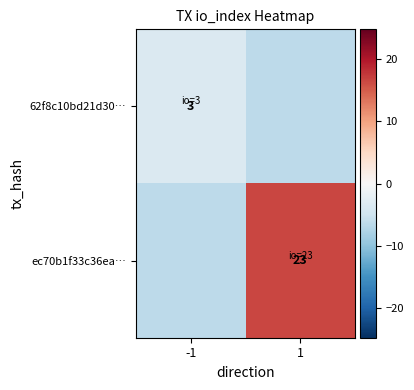

The ec70b1f33c36ea… series shows 23.0 at 1. True or false?

True